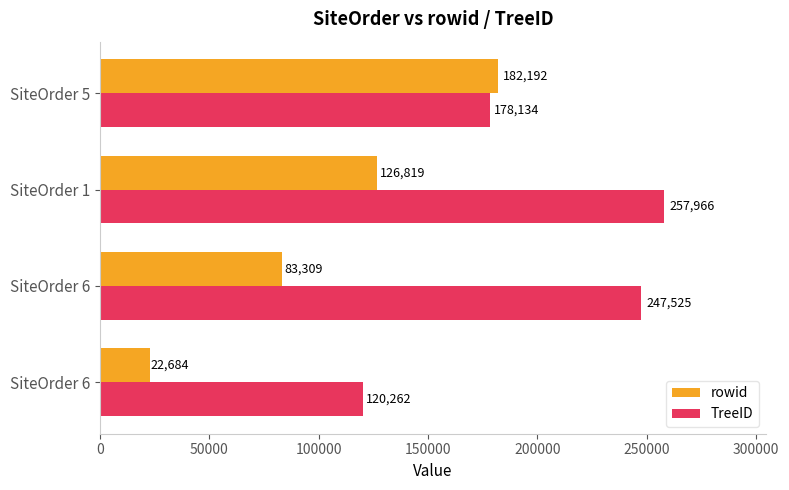

What are all the series names shown in the legend?

rowid, TreeID